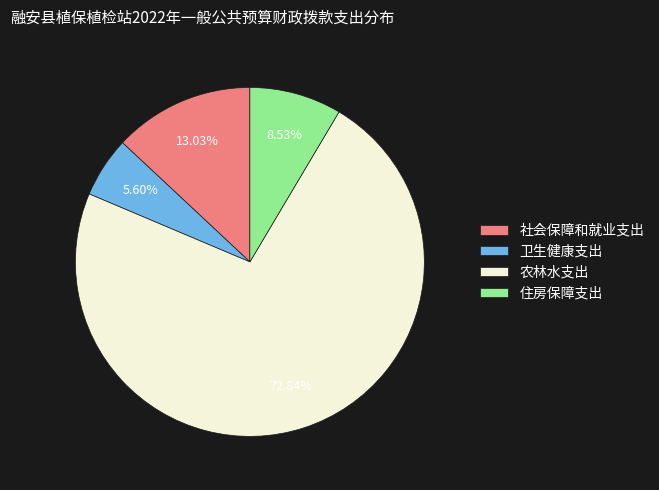

True or false: 社会保障和就业支出 accounts for 7% of the total.

False